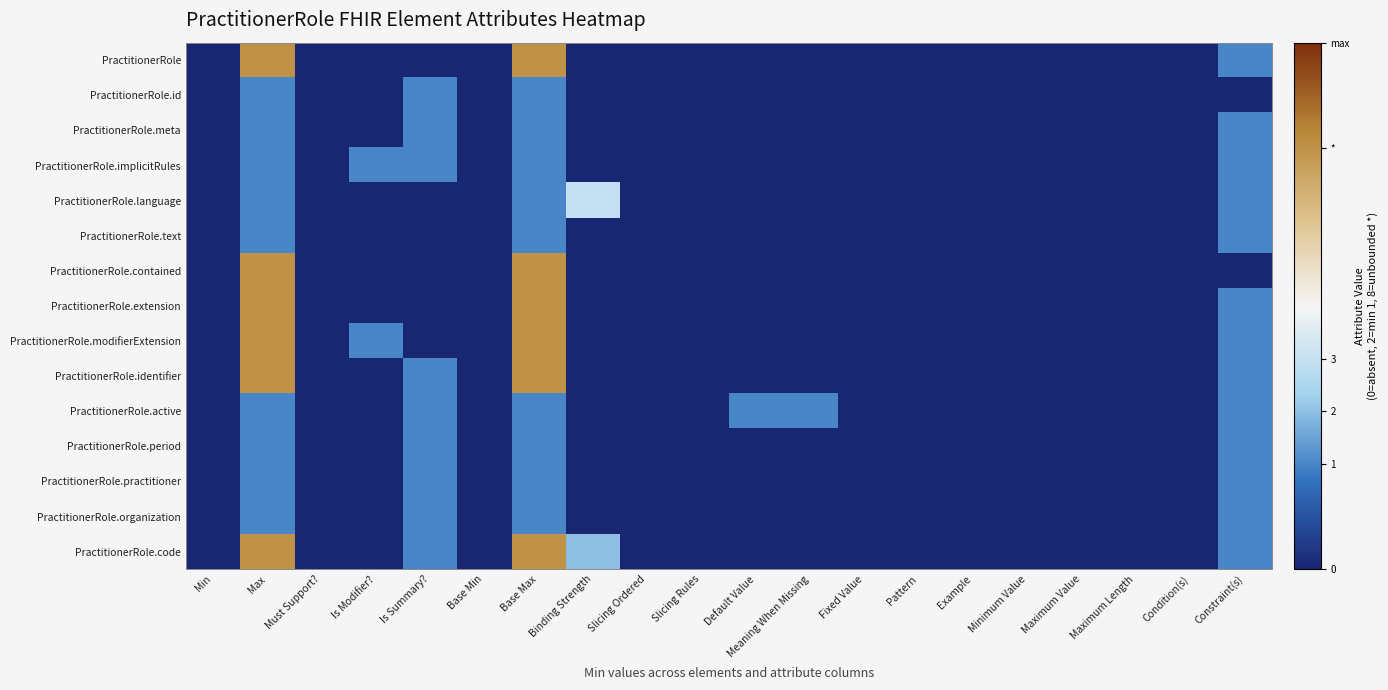

At how many categories does at least one series exceed 4?

2